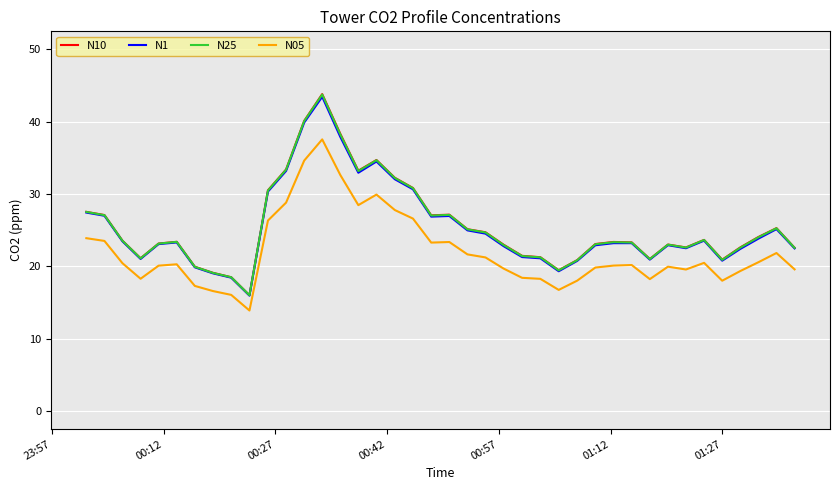

True or false: N25 and N1 intersect in this chart.

False